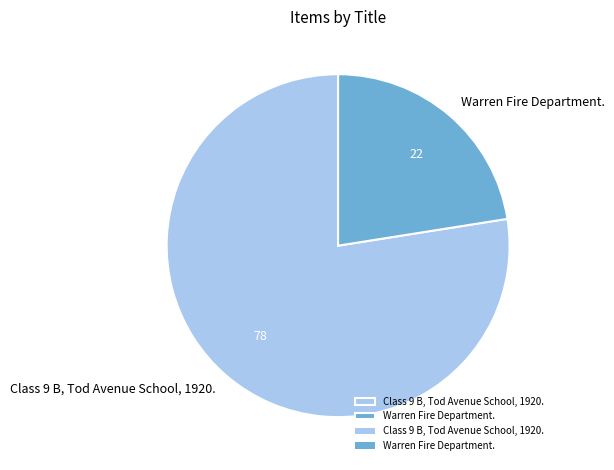

Combined, do Warren Fire Department. and Class 9 B, Tod Avenue School, 1920. account for over 50%?

Yes